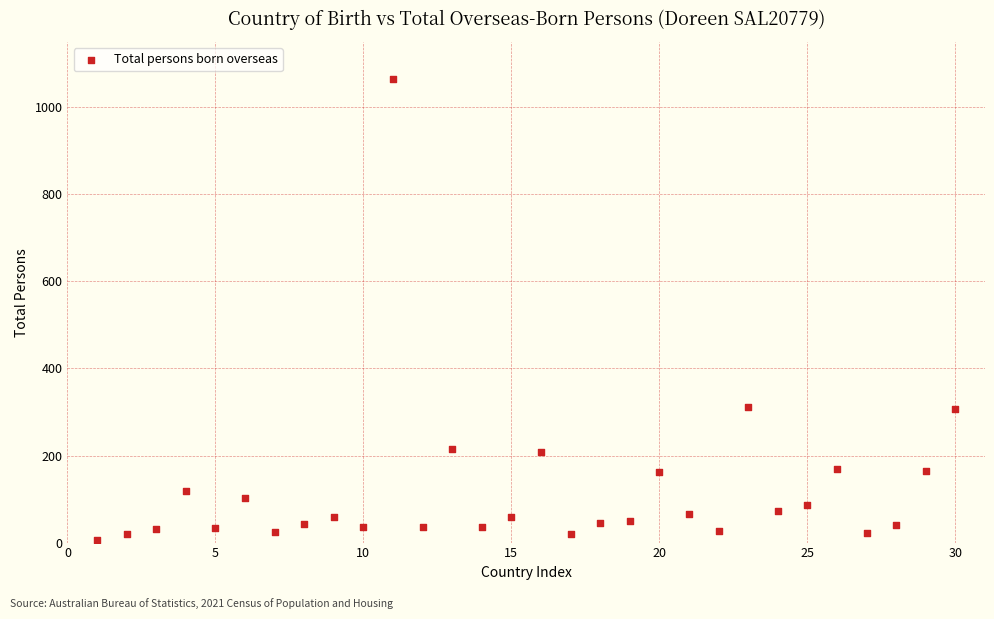

What is the range of Y values (max minus min)?

1059